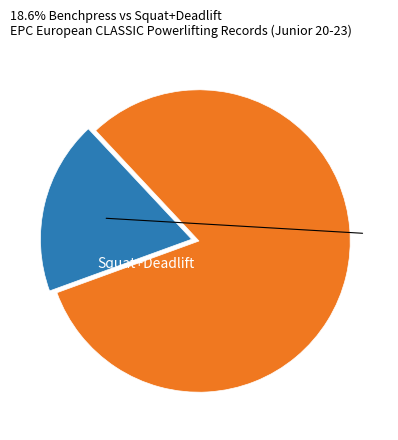

Is there any slice that represents more than half of the pie?

Yes